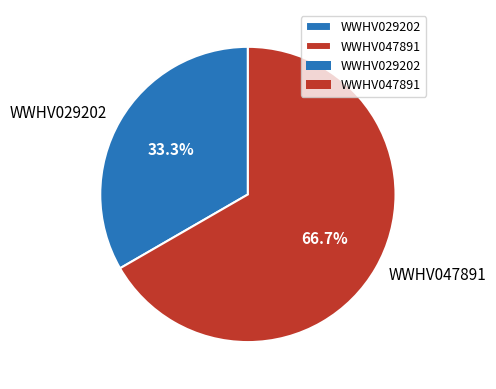

Between WWHV029202 and WWHV047891, which is larger?

WWHV047891